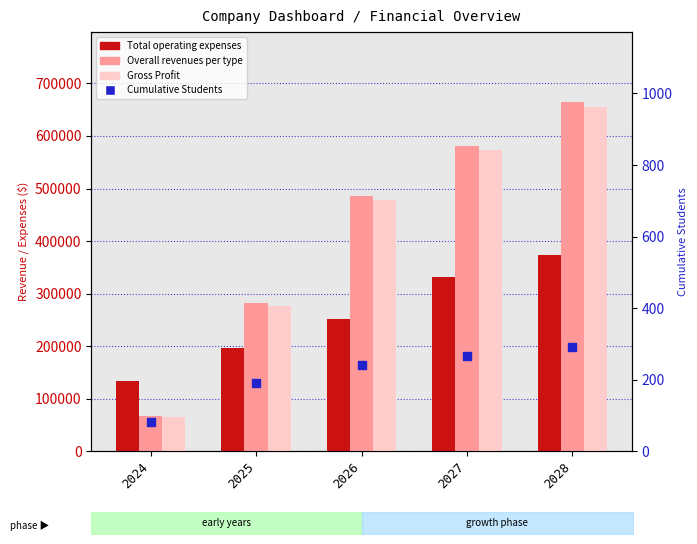

Which series has the widest spread of Y values?

Overall revenues per type